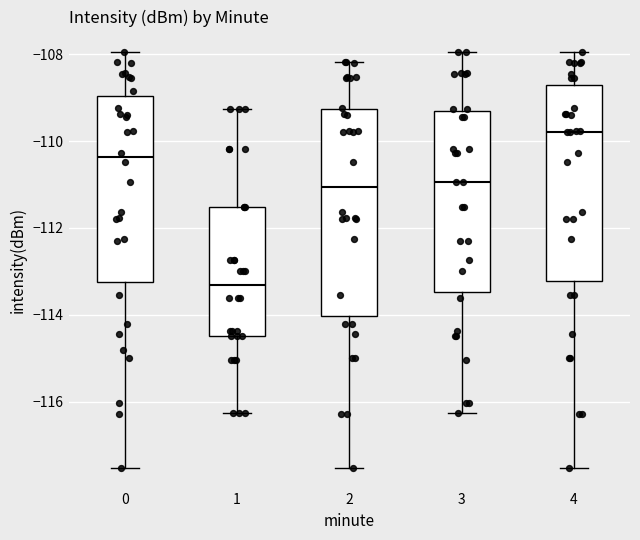

Reading left to right, transcribe this box plot: for each box, give where its median line is, the range the box spans, and where its two whiskers end, as read against the y-axis. The values are not printed on the chart, so give them approximately, as read against the axis.

0: median -110.4, box -113.2 to -109.0, whiskers -117.6 to -108.0
1: median -113.4, box -114.4 to -111.6, whiskers -116.2 to -109.2
2: median -111.0, box -114.0 to -109.2, whiskers -117.6 to -108.2
3: median -111.0, box -113.4 to -109.2, whiskers -116.2 to -108.0
4: median -109.8, box -113.2 to -108.8, whiskers -117.6 to -108.0